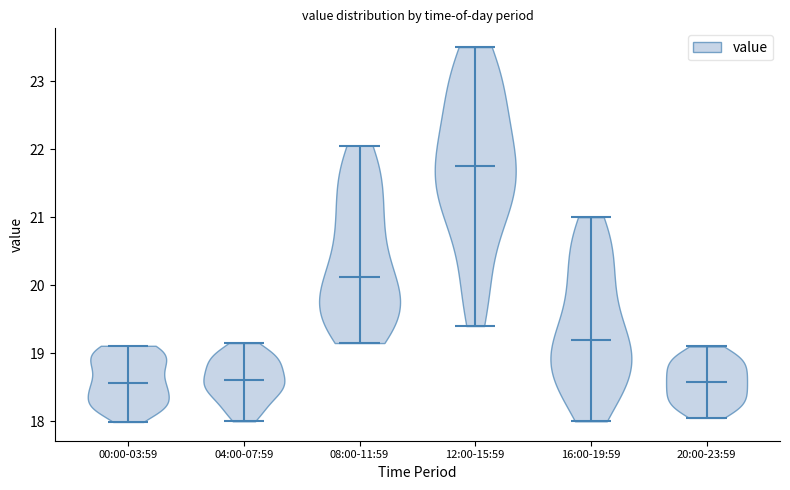

Reading left to right, read every violin against the y-axis: where its median line is, and the lowest and highest points it reaches. The values are not printed on the chart, so give them approximately, as read against the axis.

00:00-03:59: median line 18.6, lowest point 18.0, highest point 19.1
04:00-07:59: median line 18.6, lowest point 18.0, highest point 19.2
08:00-11:59: median line 20.1, lowest point 19.2, highest point 22.1
12:00-15:59: median line 21.8, lowest point 19.4, highest point 23.5
16:00-19:59: median line 19.2, lowest point 18.0, highest point 21.0
20:00-23:59: median line 18.6, lowest point 18.1, highest point 19.1